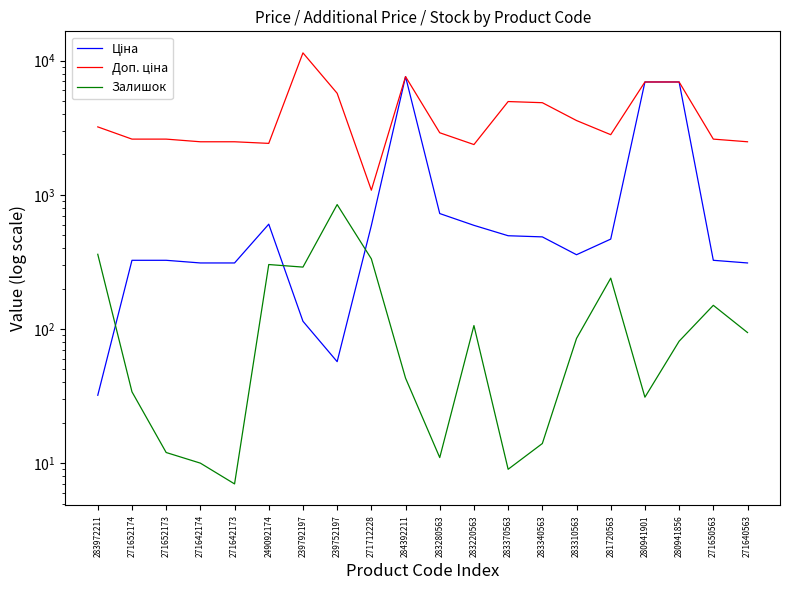

Where is Ціна nearest to the value 3814?

283280563